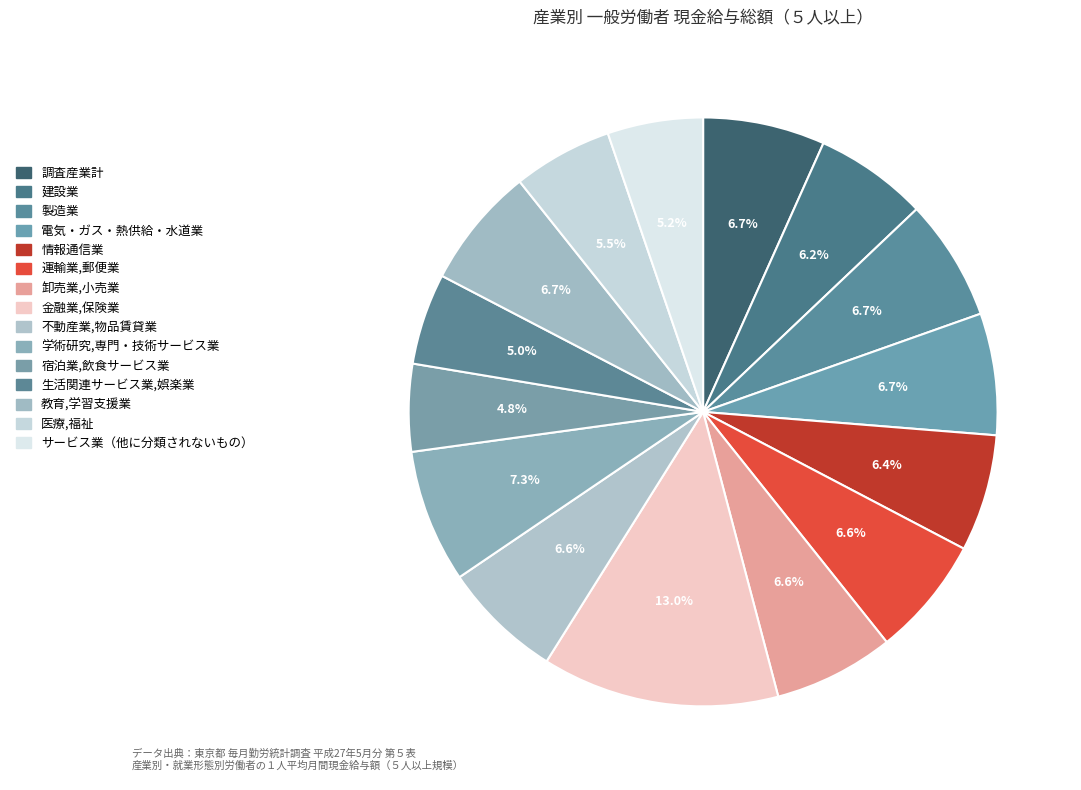

To the nearest percent, what portion does 教育,学習支援業 represent?

7%